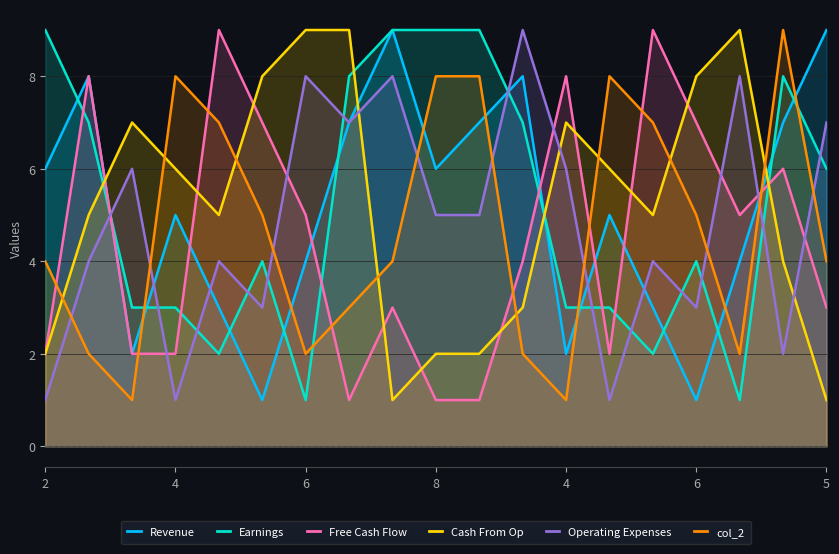

List the series in order of their peak value, lowest first.

Revenue, Earnings, Free Cash Flow, Cash From Op, Operating Expenses, col_2